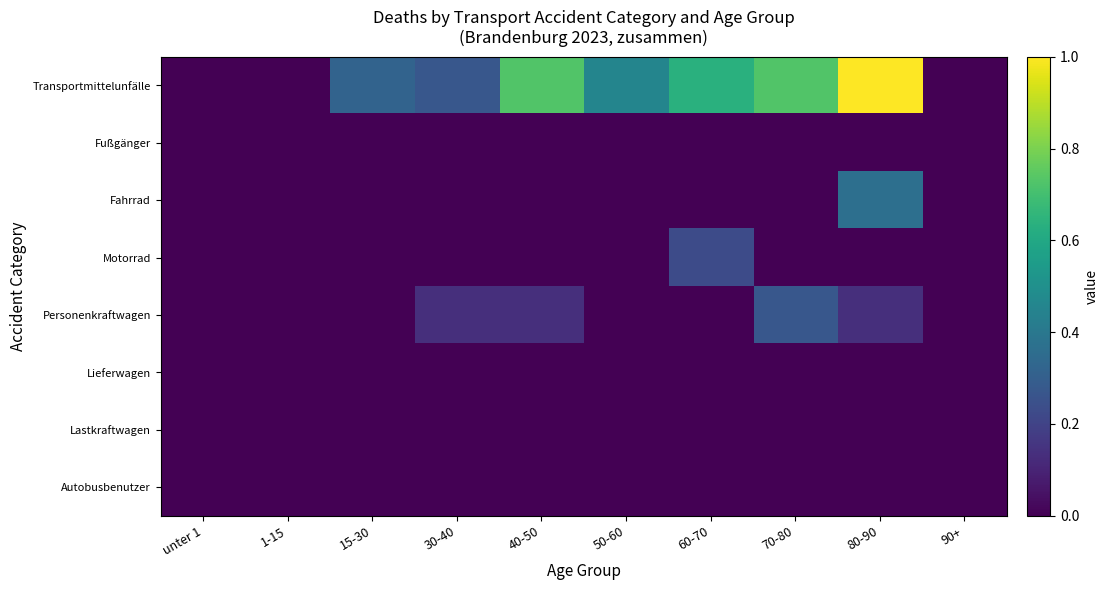

Reading left to right, list all the values displayed in this chart.

Transportmittelunfälle: unter 1=0.0	1-15=0.0	15-30=0.3	30-40=0.3	40-50=0.7	50-60=0.5	60-70=0.6	70-80=0.7	80-90=1.0	90+=0.0
Fußgänger: unter 1=0.0	1-15=0.0	15-30=0.0	30-40=0.0	40-50=0.0	50-60=0.0	60-70=0.0	70-80=0.0	80-90=0.0	90+=0.0
Fahrrad: unter 1=0.0	1-15=0.0	15-30=0.0	30-40=0.0	40-50=0.0	50-60=0.0	60-70=0.0	70-80=0.0	80-90=0.4	90+=0.0
Motorrad: unter 1=0.0	1-15=0.0	15-30=0.0	30-40=0.0	40-50=0.0	50-60=0.0	60-70=0.2	70-80=0.0	80-90=0.0	90+=0.0
Personenkraftwagen: unter 1=0.0	1-15=0.0	15-30=0.0	30-40=0.1	40-50=0.1	50-60=0.0	60-70=0.0	70-80=0.3	80-90=0.1	90+=0.0
Lieferwagen: unter 1=0.0	1-15=0.0	15-30=0.0	30-40=0.0	40-50=0.0	50-60=0.0	60-70=0.0	70-80=0.0	80-90=0.0	90+=0.0
Lastkraftwagen: unter 1=0.0	1-15=0.0	15-30=0.0	30-40=0.0	40-50=0.0	50-60=0.0	60-70=0.0	70-80=0.0	80-90=0.0	90+=0.0
Autobusbenutzer: unter 1=0.0	1-15=0.0	15-30=0.0	30-40=0.0	40-50=0.0	50-60=0.0	60-70=0.0	70-80=0.0	80-90=0.0	90+=0.0